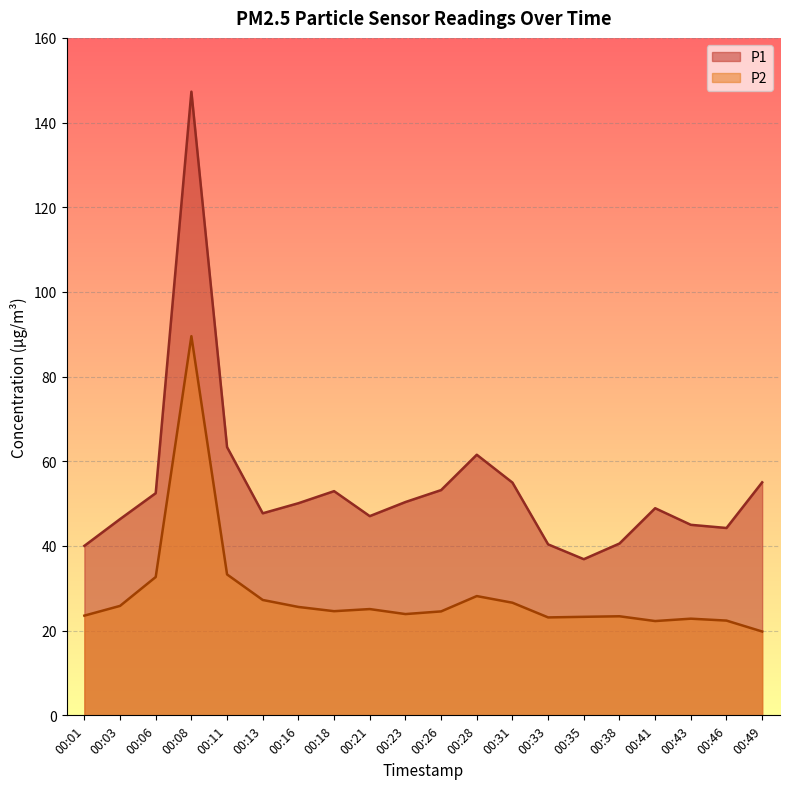

Count the number of data series in this chart.

2